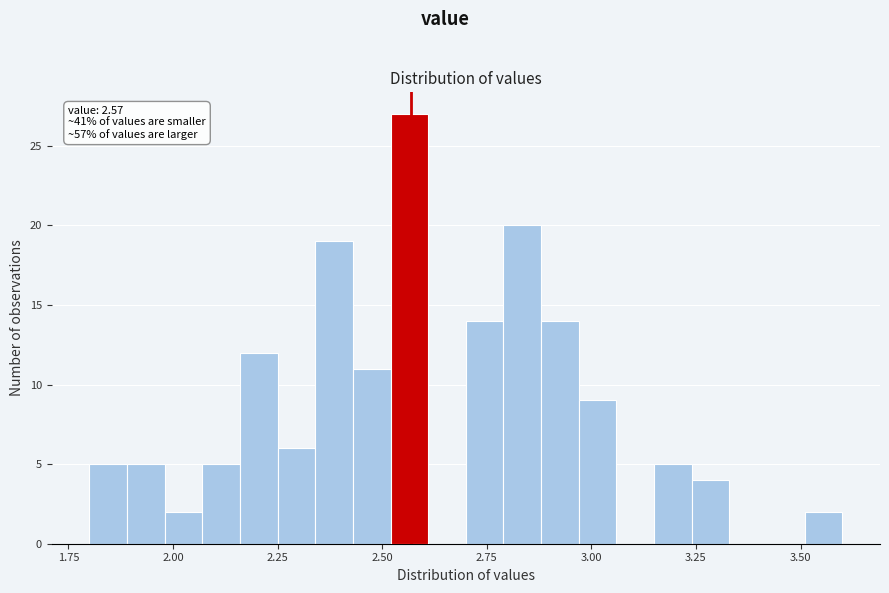

Around what value on the x-axis is the tallest bar? Give the approximate position of its centre, as read against the axis.

2.55